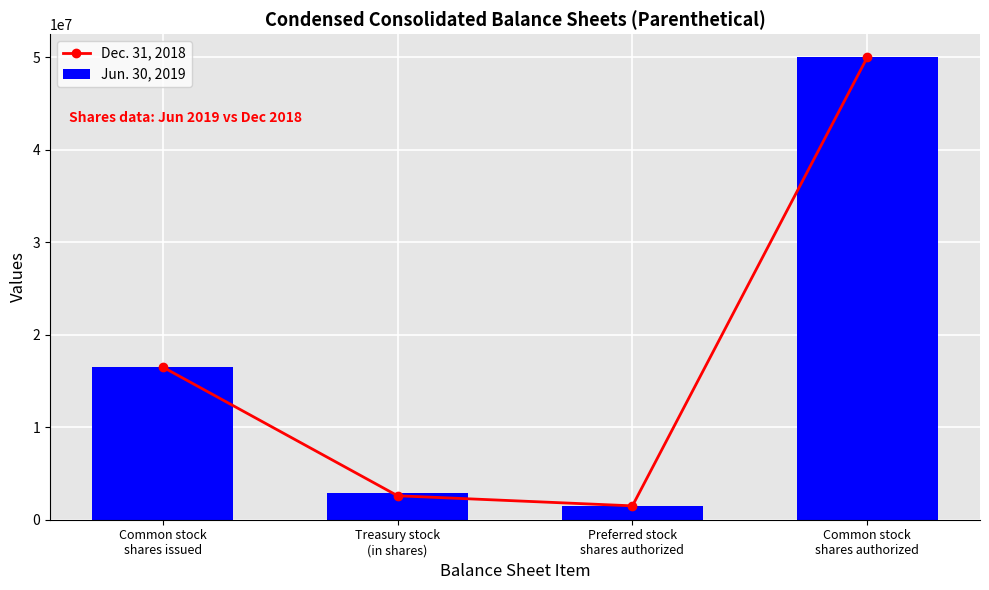

What position from the left is Treasury stock
(in shares)?

2